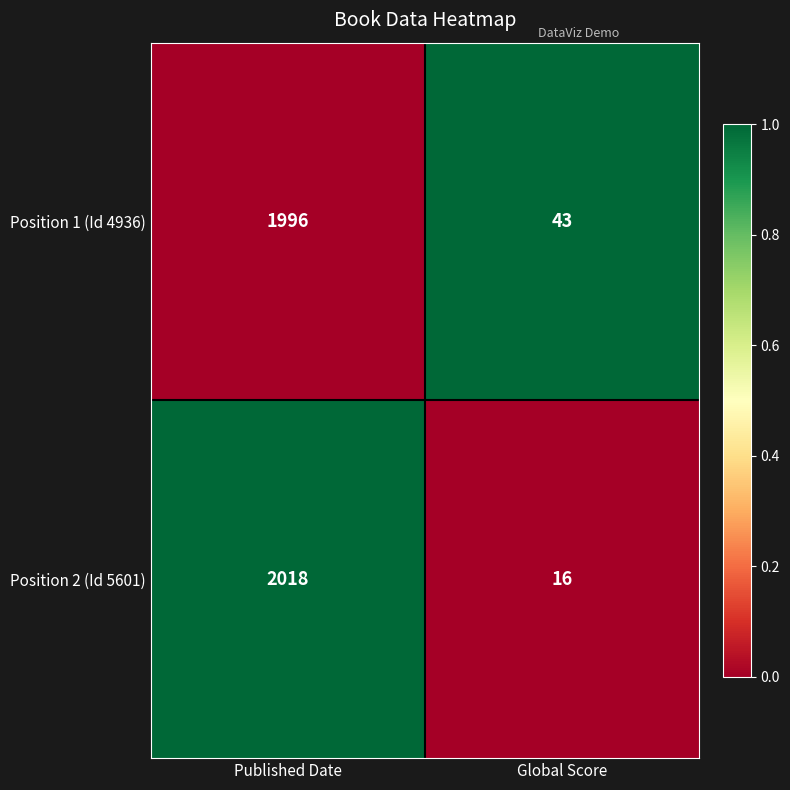

The Position 2 (Id 5601) series shows 7 at Global Score. True or false?

False